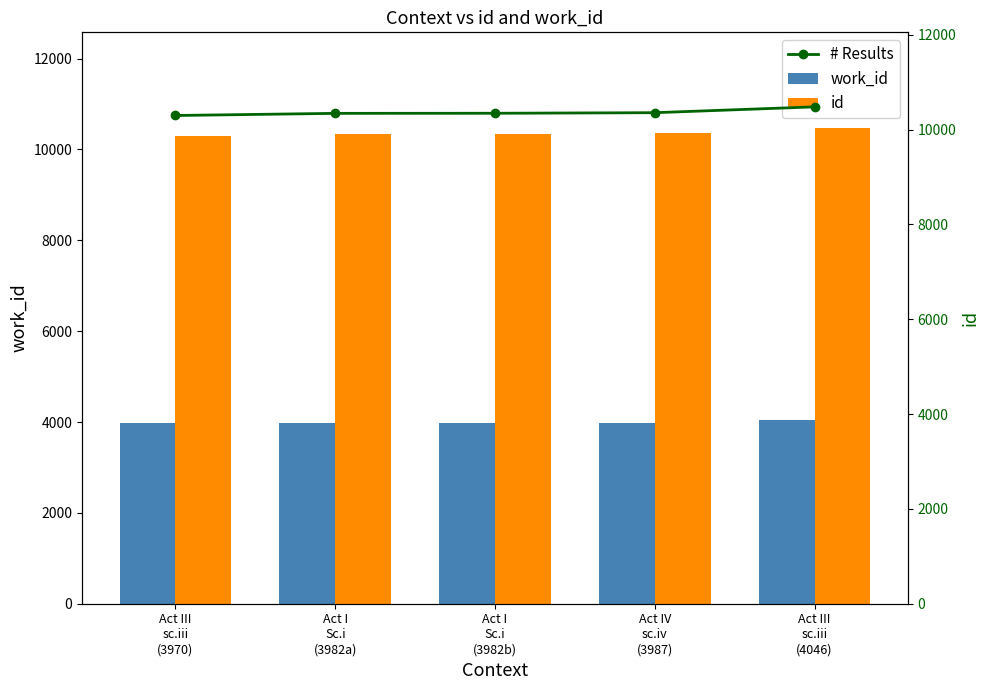

Which category has the lowest value across all series?

Act III
sc.iii
(3970)